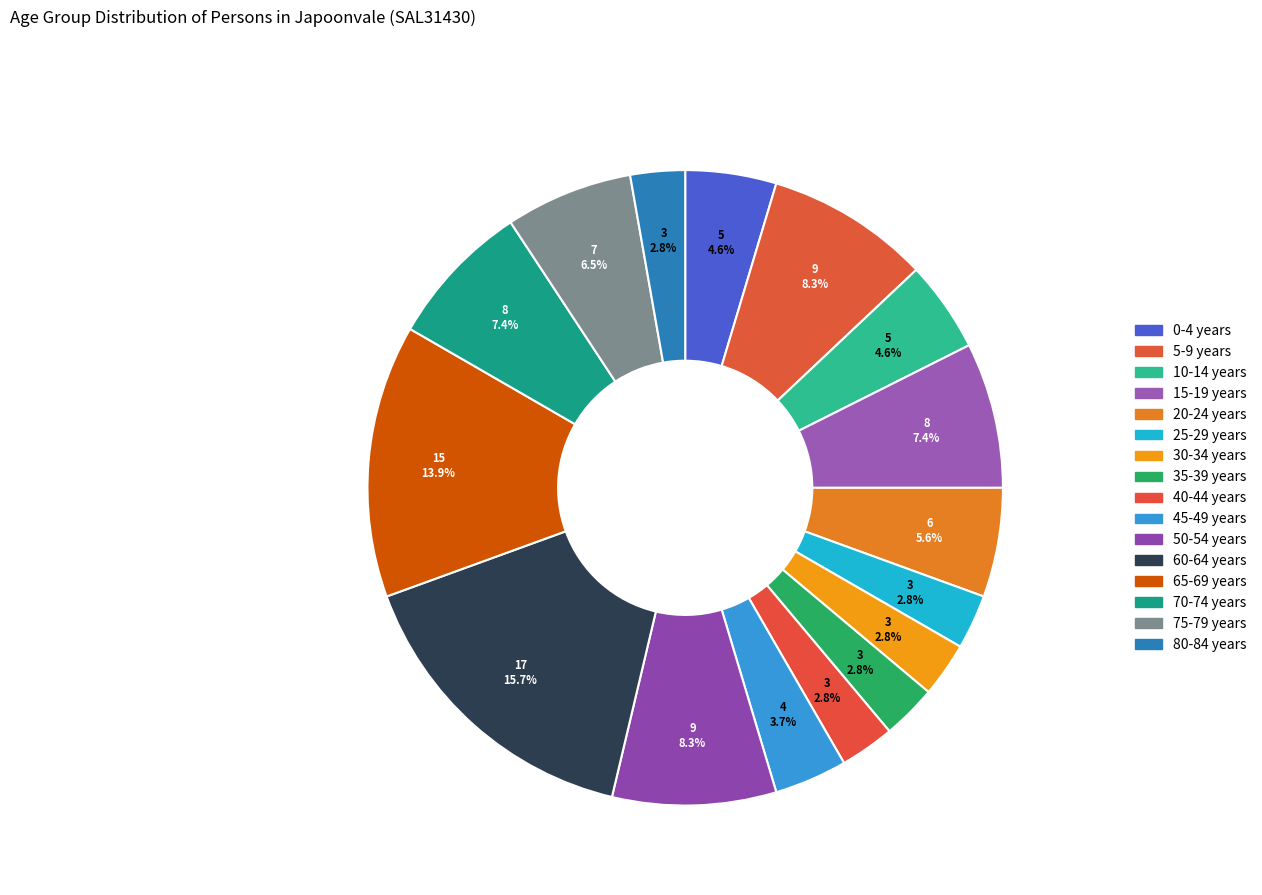

Is there any slice that represents more than half of the pie?

No